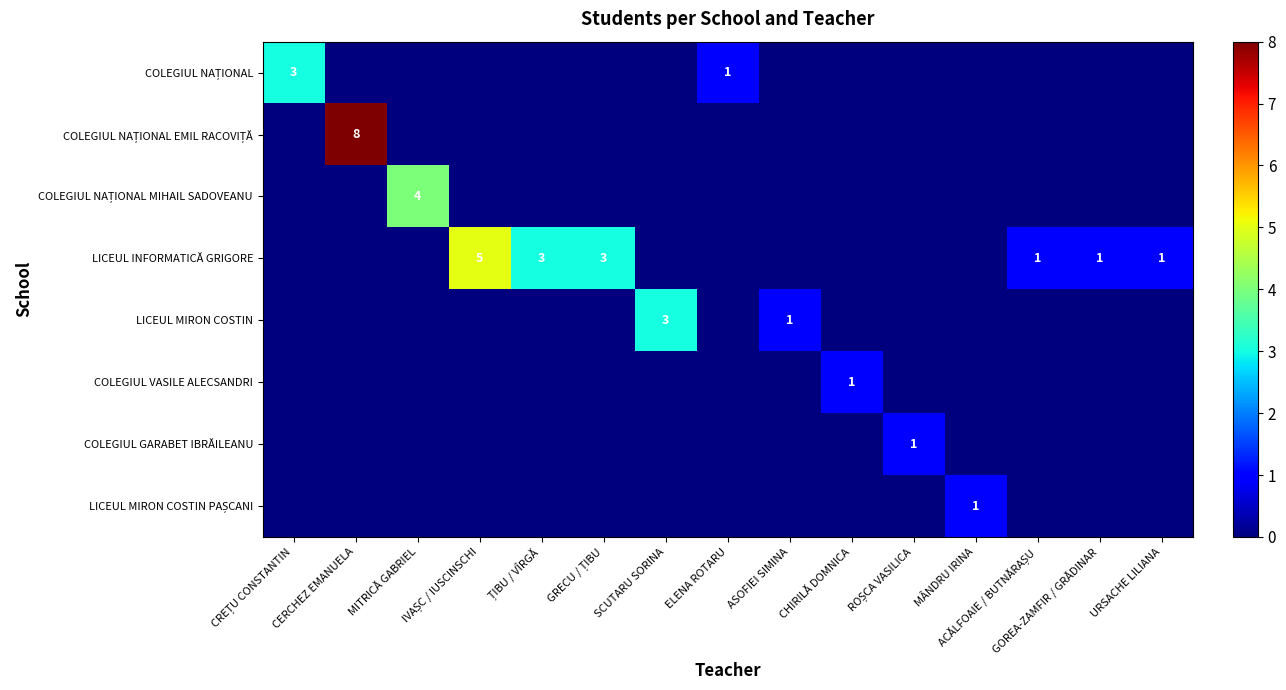

True or false: LICEUL INFORMATICĂ GRIGORE has a value of 1 at GOREA-ZAMFIR / GRĂDINAR.

True